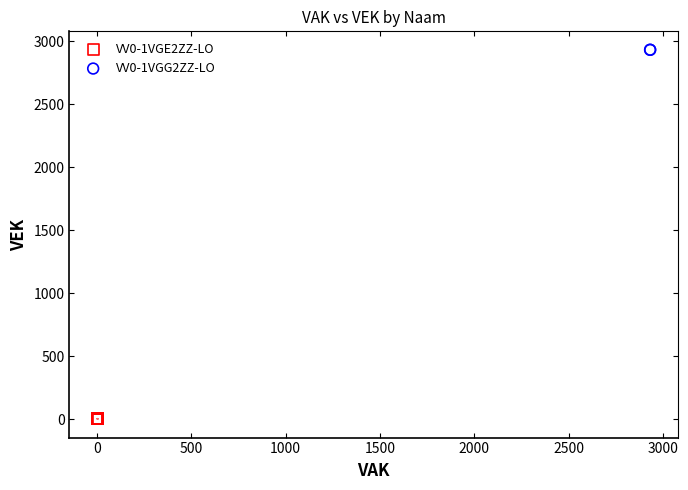

Which series reaches the minimum Y coordinate?

VV0-1VGE2ZZ-LO